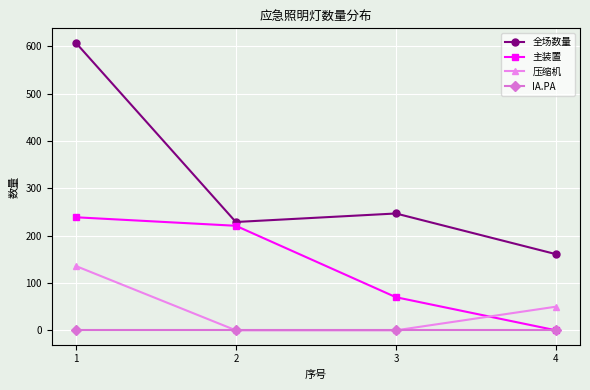

Where is the first local maximum for 全场数量?

3